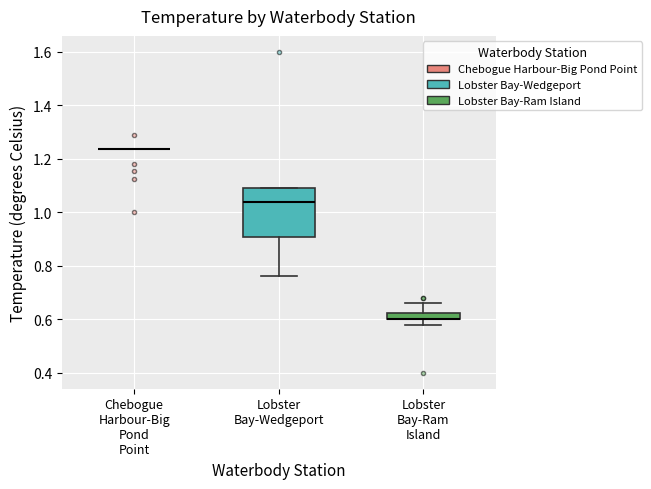

Which box is the tallest, from its lower edge to its upper edge?

Lobster Bay-Wedgeport